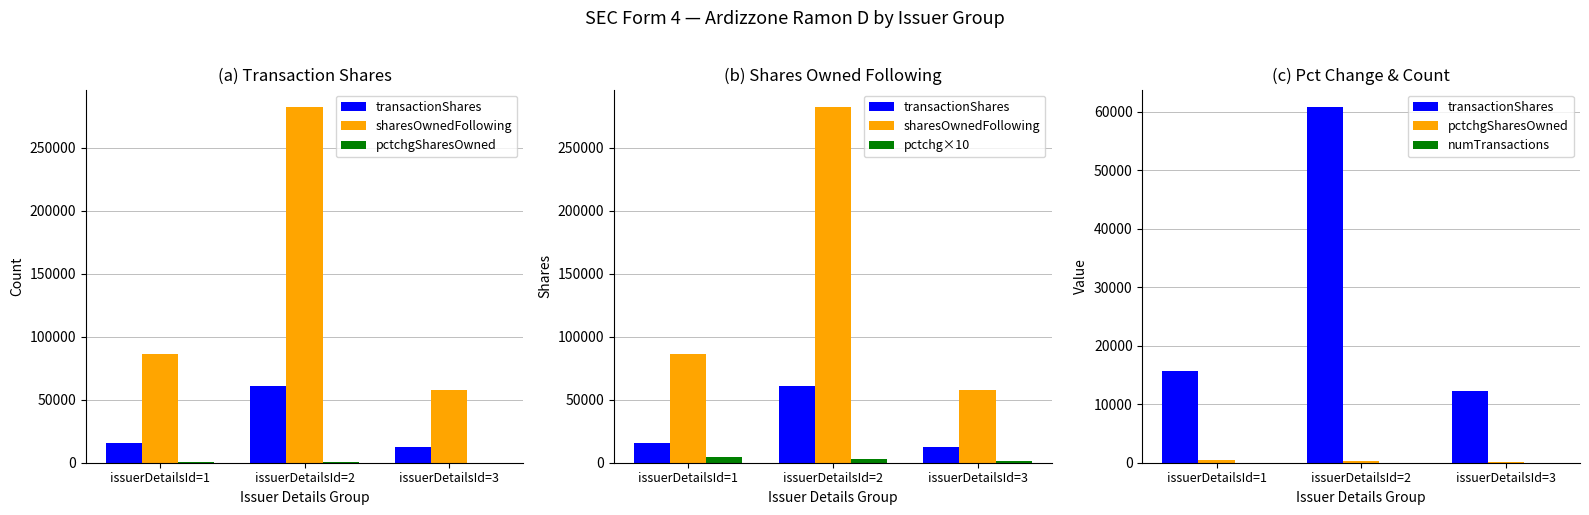

Is the value of numTransactions at issuerDetailsId=1 greater than the value of pctchg×10 at issuerDetailsId=2?

No